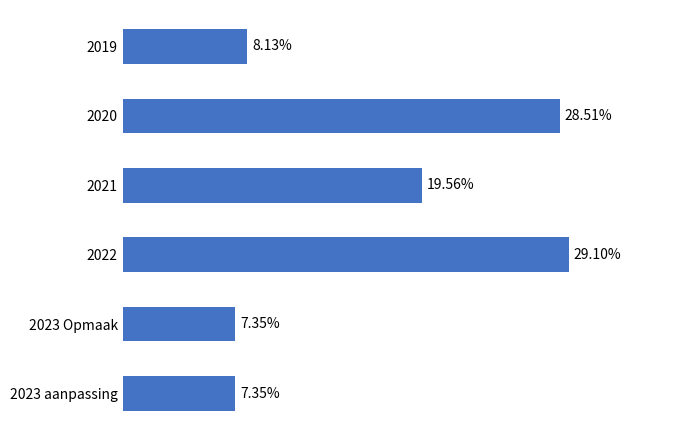

Does the chart contain any negative values?

No